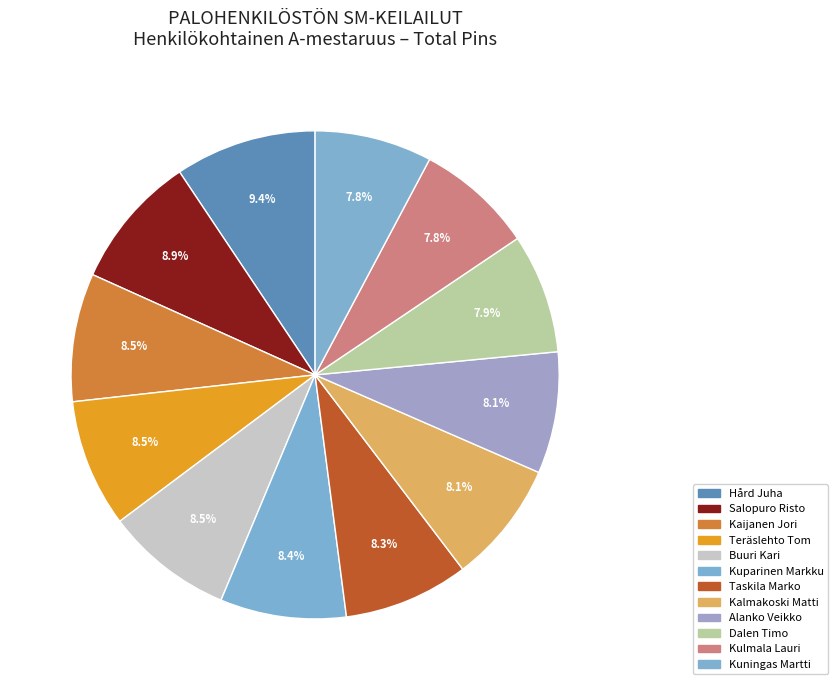

How many segments does this pie chart have?

12